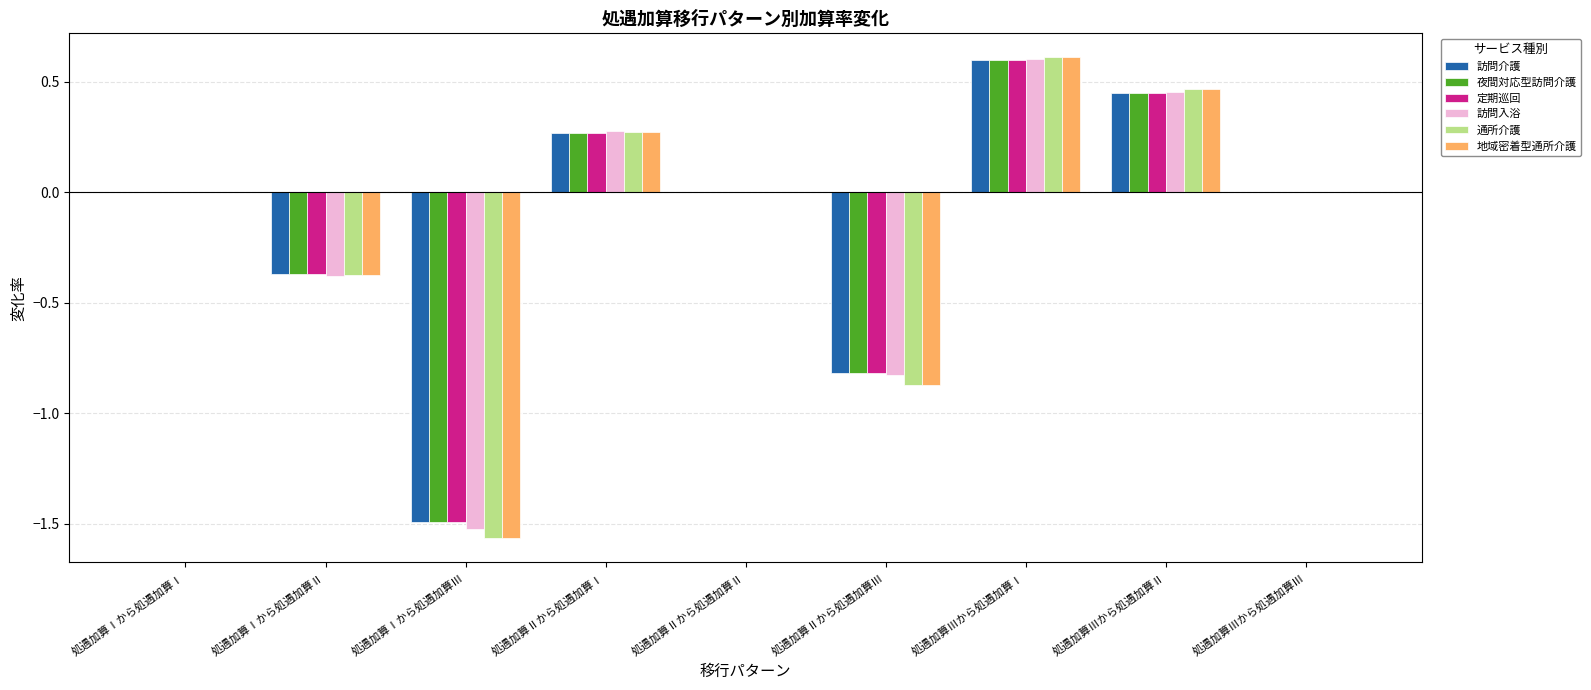

What is the sum of all 通所介護 values?

-1.5